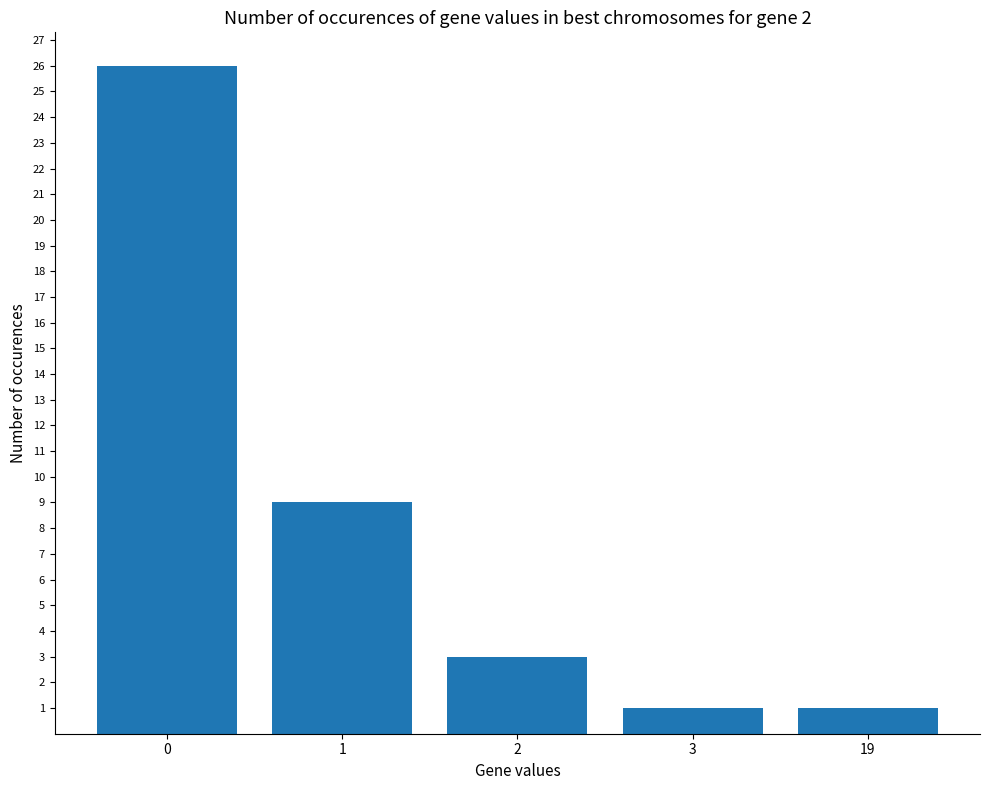

What is the average value?

8